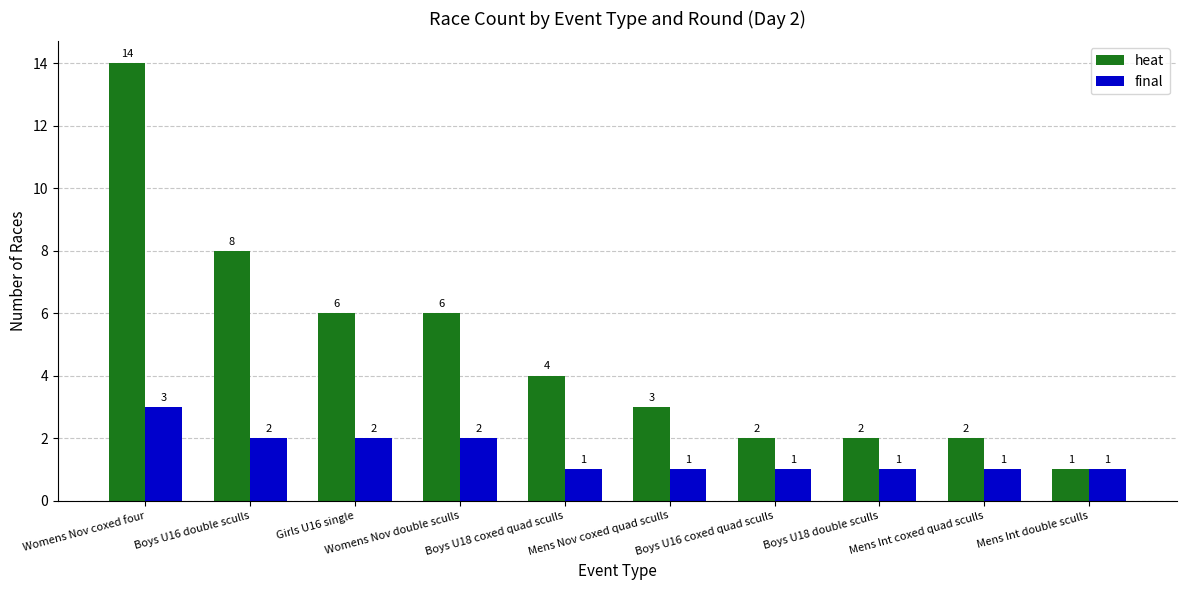

What is the spread (max minus min) of values at Mens Nov coxed quad sculls?

2